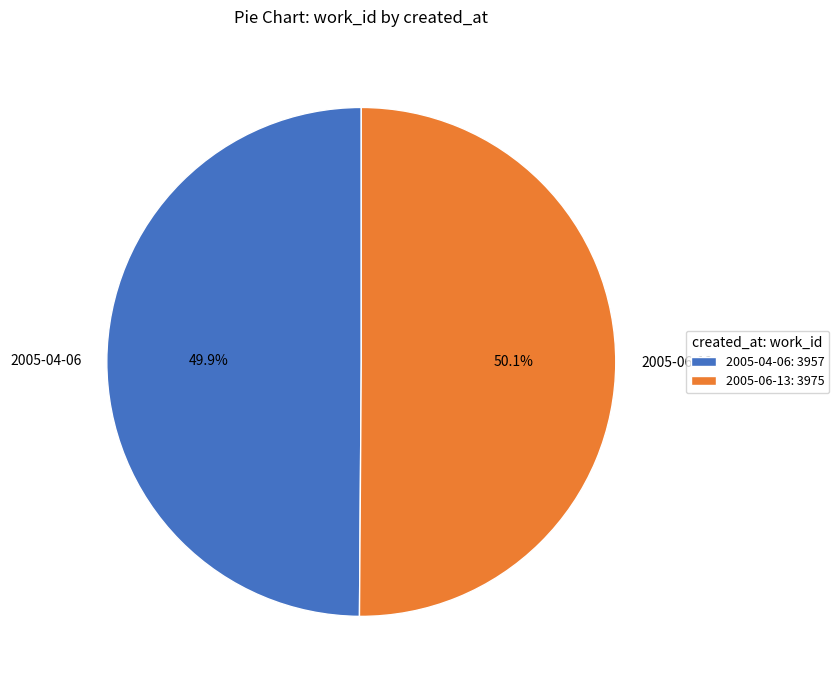

How many slices are in this pie chart?

2